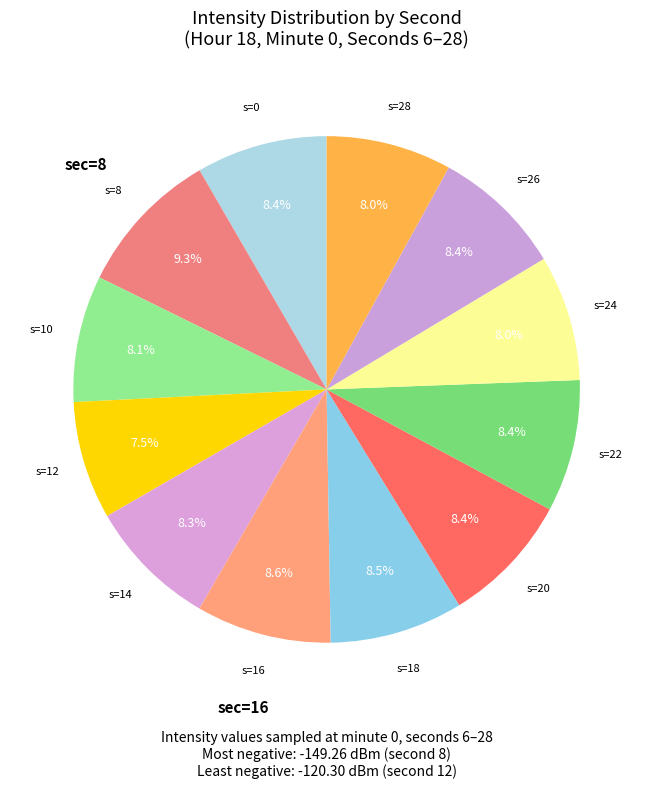

How many slices are in this pie chart?

12